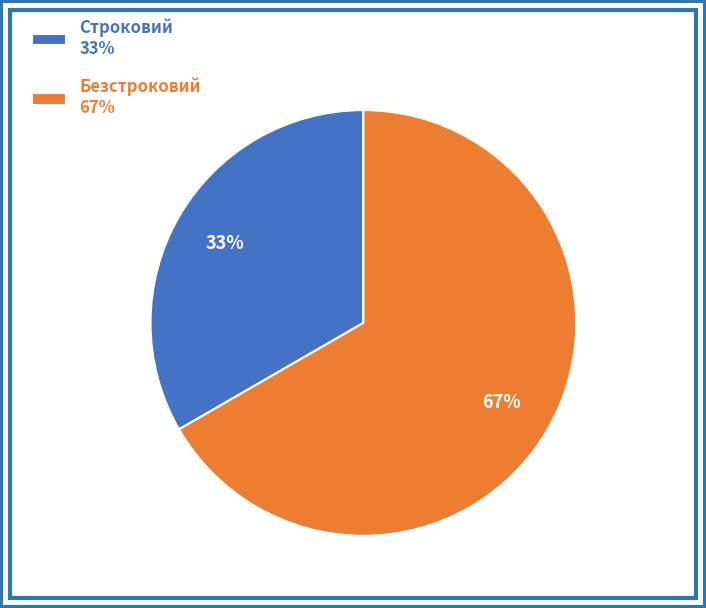

How many segments does this pie chart have?

2